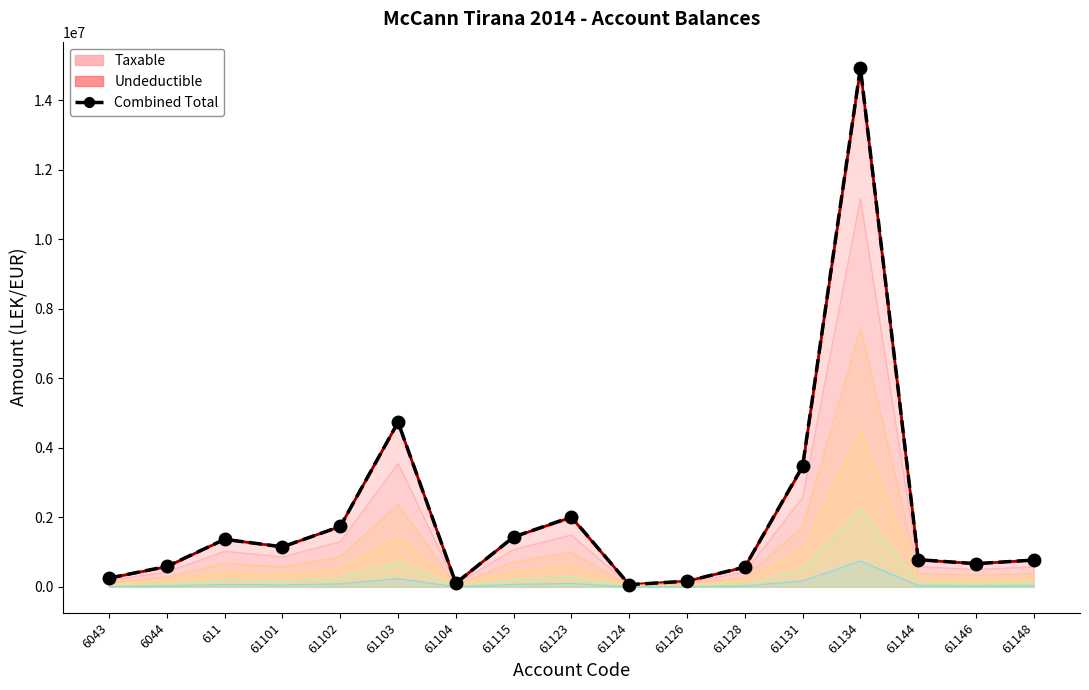

How many interior local peaks (higher than both neighbors) does the data have?

4